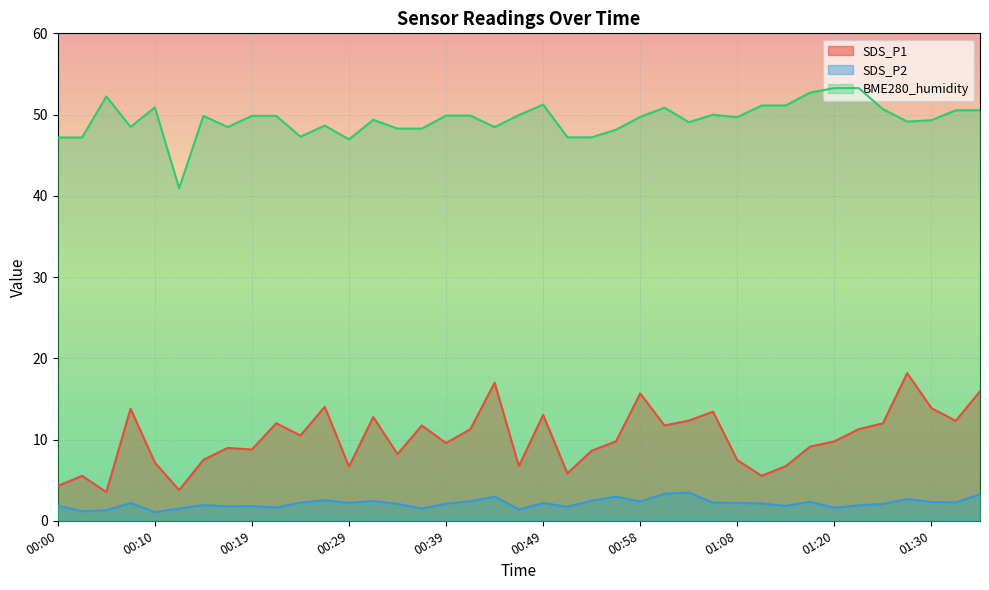

In SDS_P2, how many points are higher than both neighbors (excluding endpoints)?

11